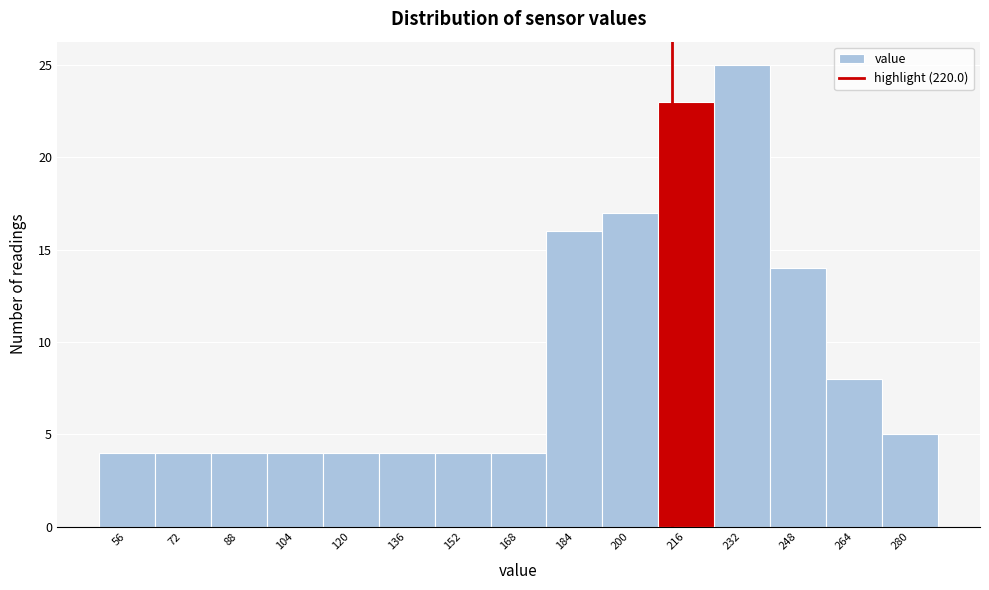

Reading left to right, what are all the values shown in this chart?

56=4	72=4	88=4	104=4	120=4	136=4	152=4	168=4	184=16	200=17	216=23	232=25	248=14	264=8	280=5